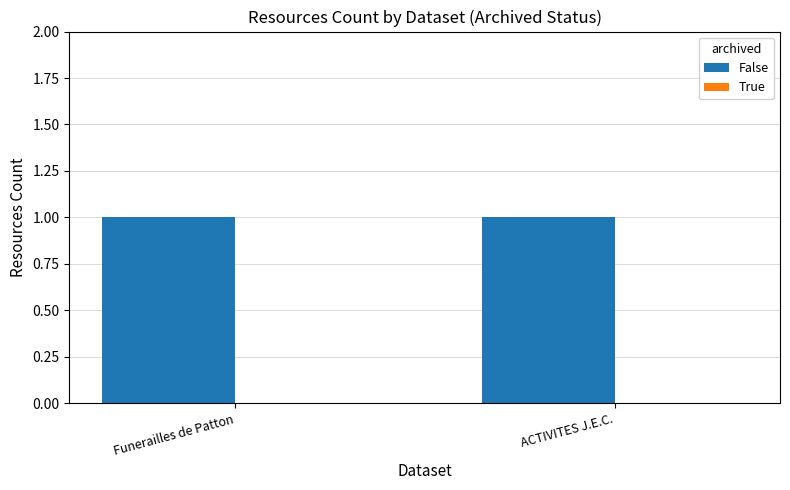

Reading left to right, transcribe all the data shown in this chart.

False: 1	1
True: 0	0